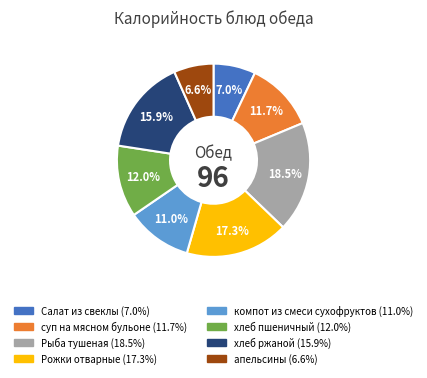

What is the total percentage of суп на мясном бульоне and Салат из свеклы?

18.7%